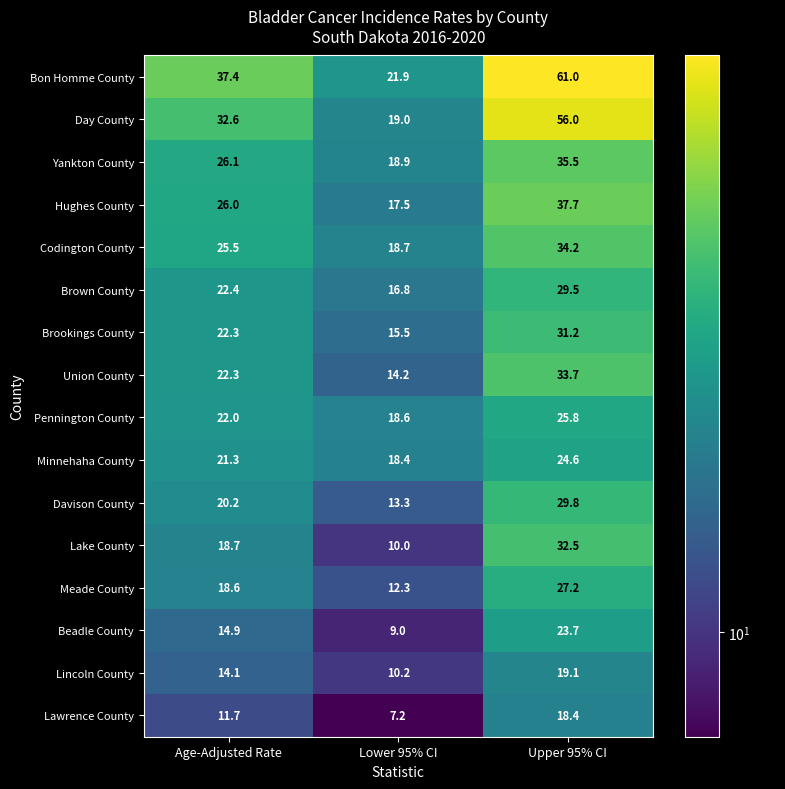

The Union County series shows 20.3 at Lower 95% CI. True or false?

False